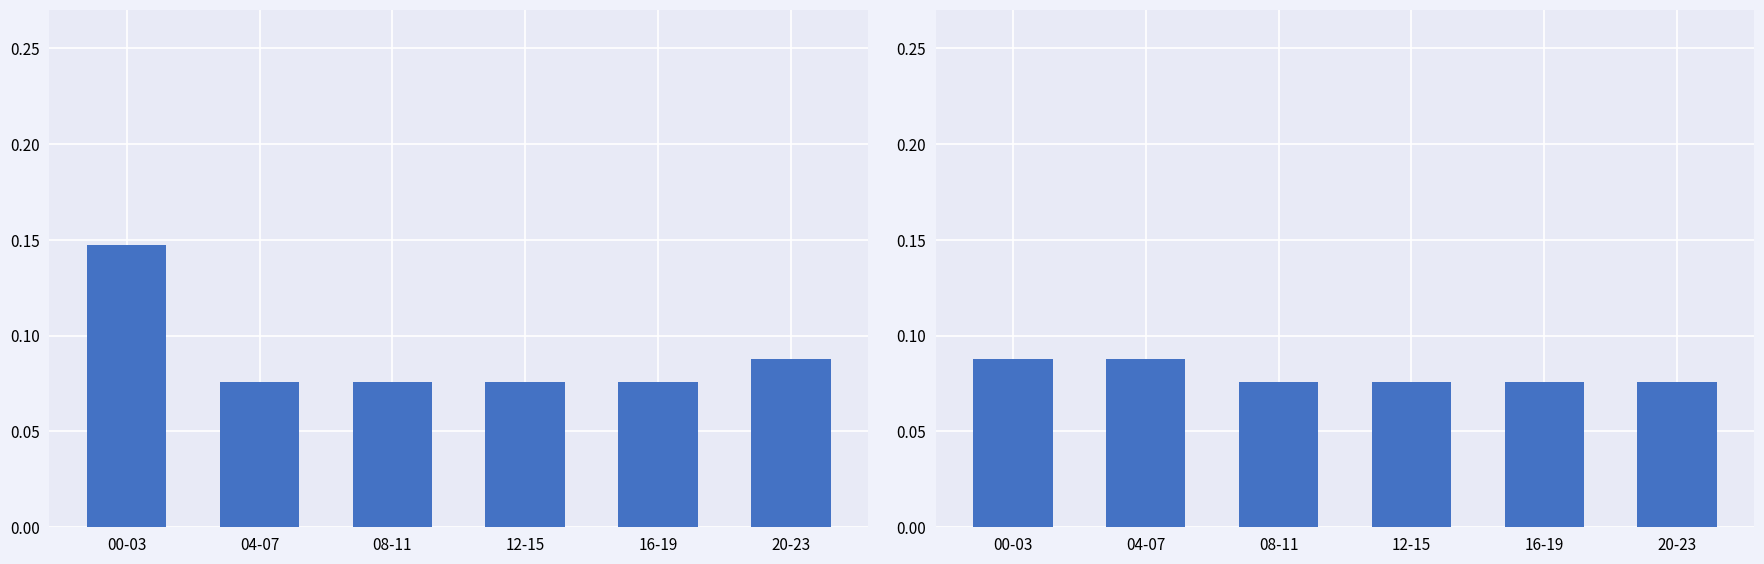

What is the value of the 5th bar from the left?

0.1